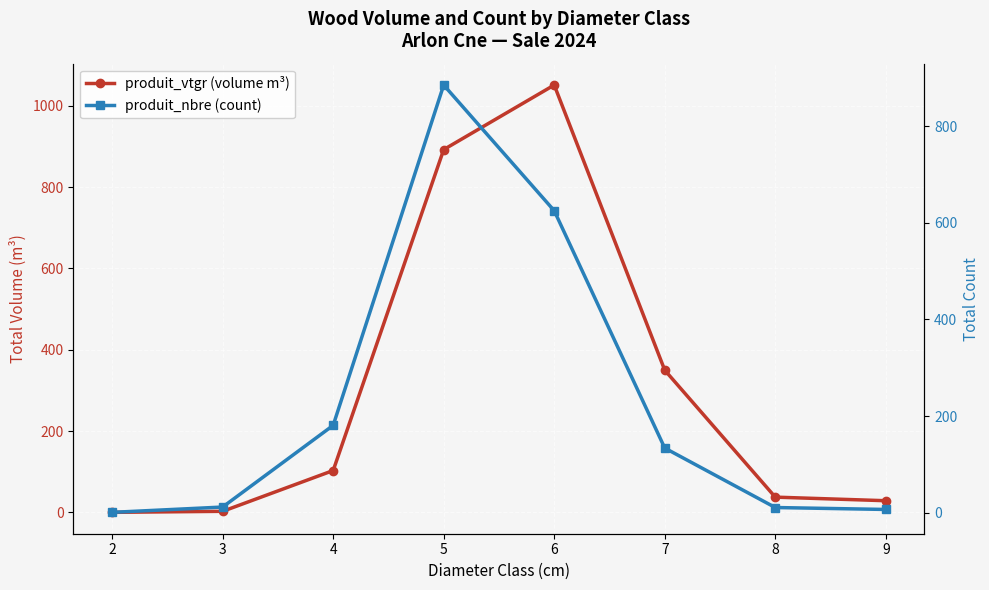

How many lines are shown in the chart?

2